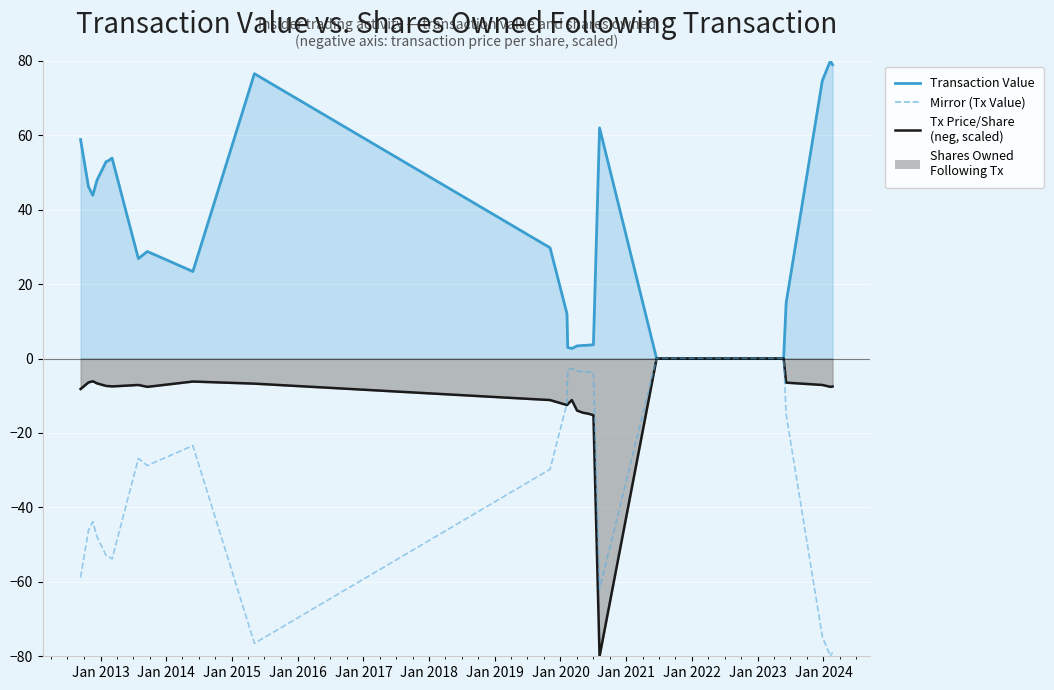

How many interior local valleys (lower than both neighbors) does the data have?

5